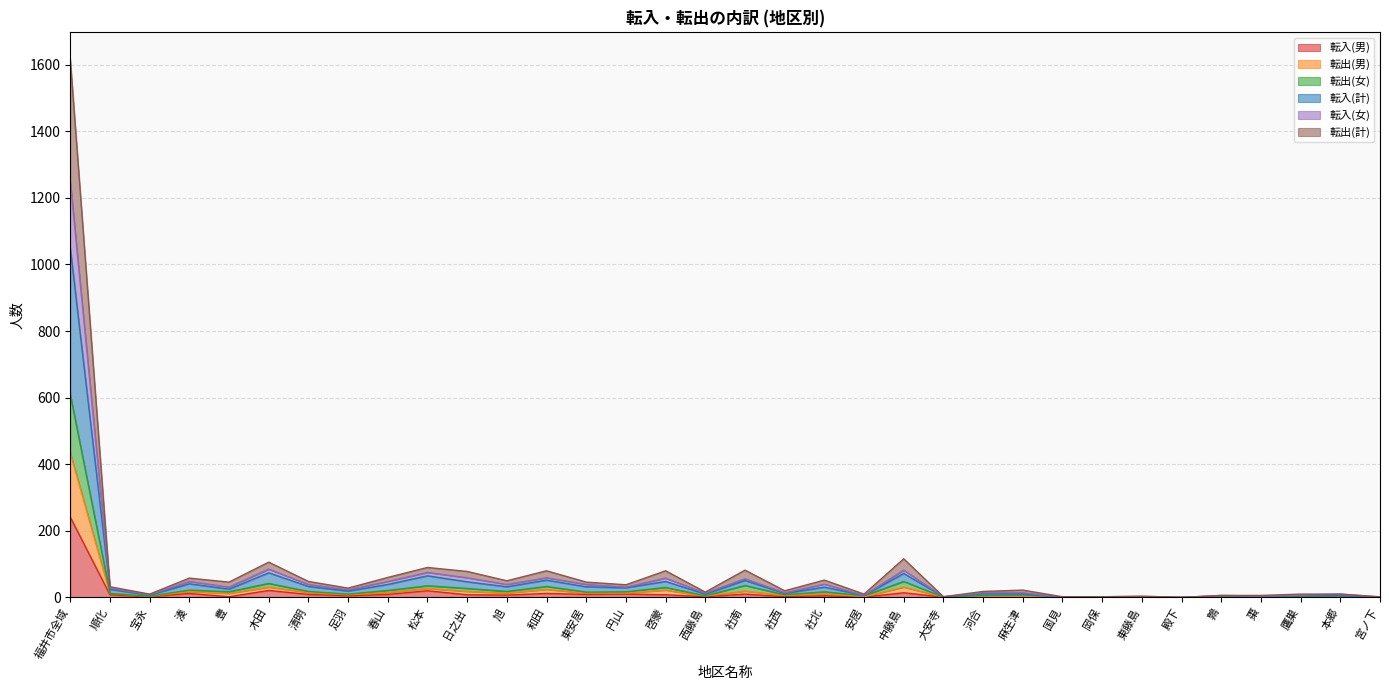

At how many categories does at least one series exceed 598?

1